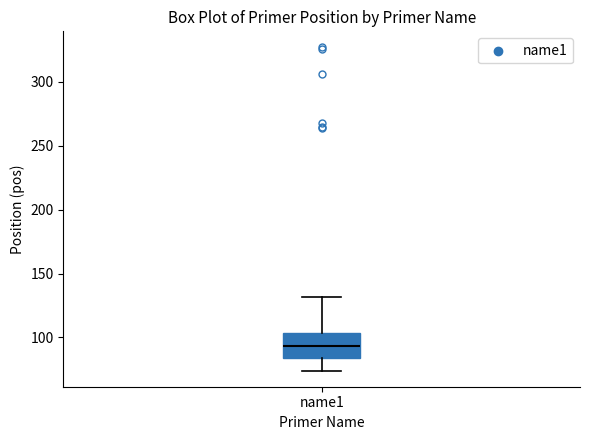

Where does the median line of the box for name1 sit on the y-axis? The values are not printed on the chart, so give them approximately, as read against the axis.

95